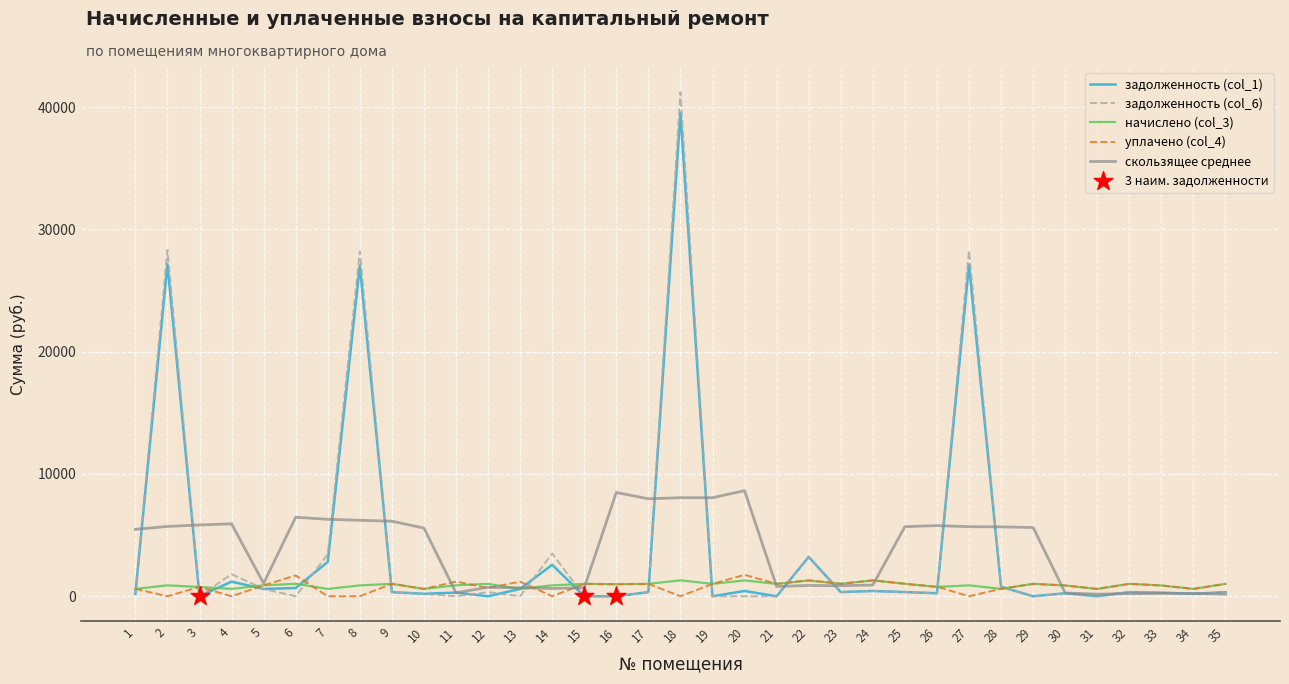

Which series changed the most between 14 and 19?

скользящее среднее